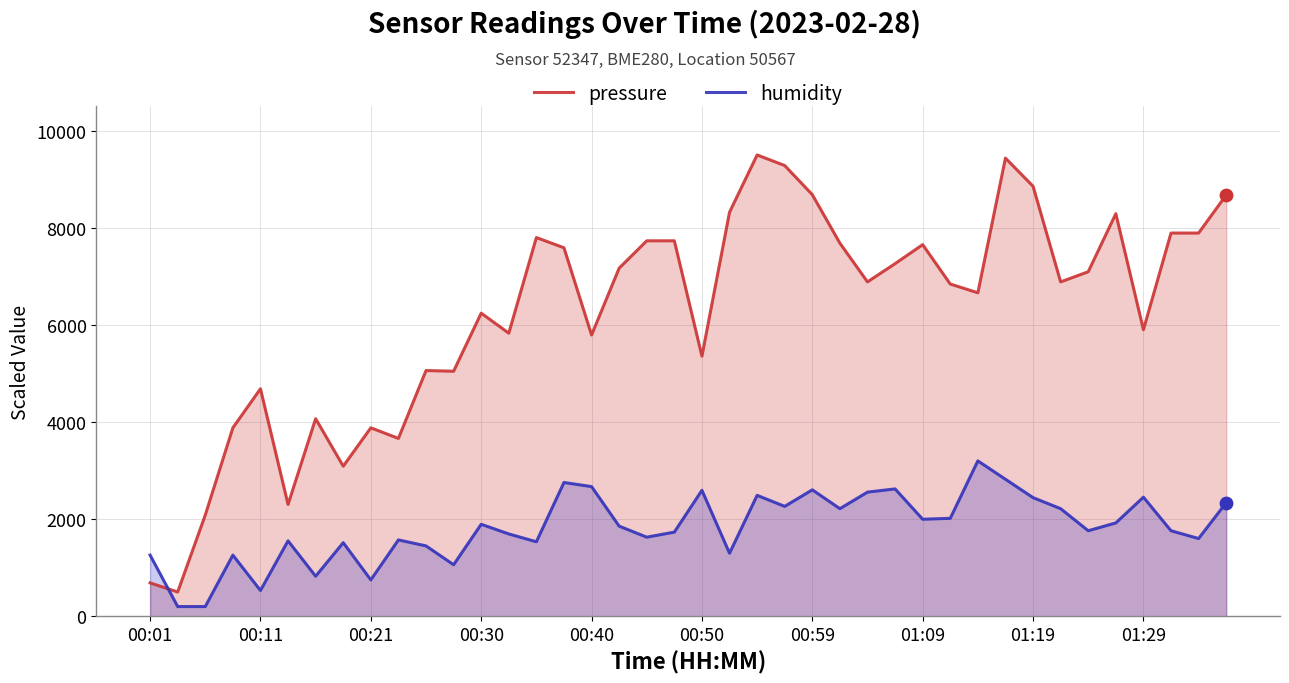

At which category is the sum across all series the highest?

31